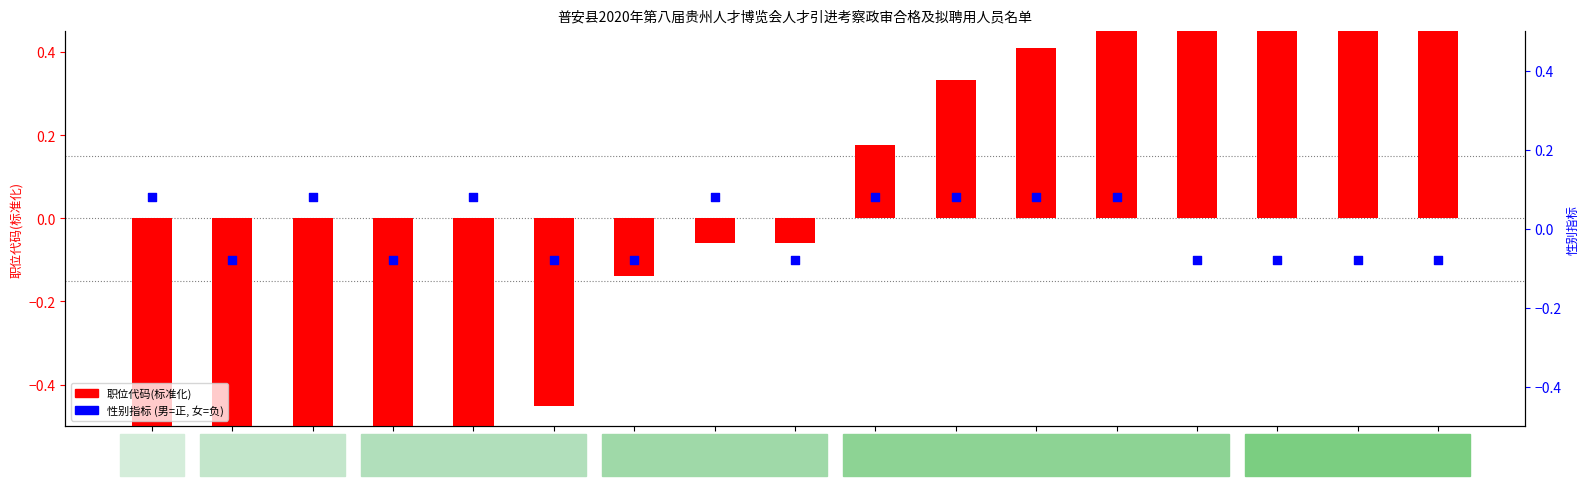

At which category is the sum across all series the highest?

刘婷婷